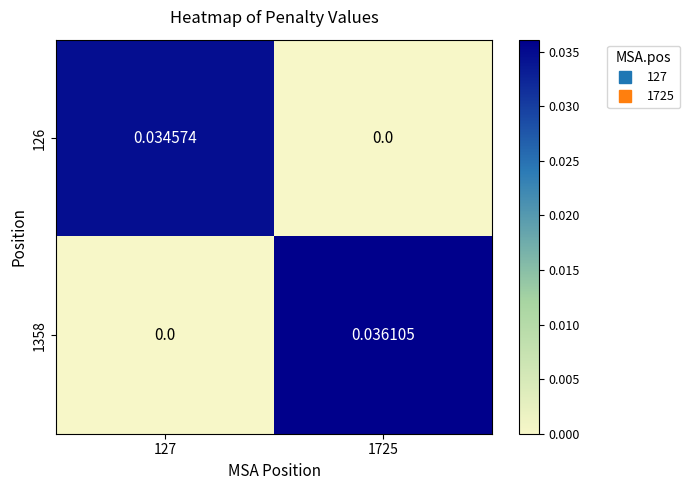

Is the value of 126 at 127 greater than the value of 1358 at 127?

Yes